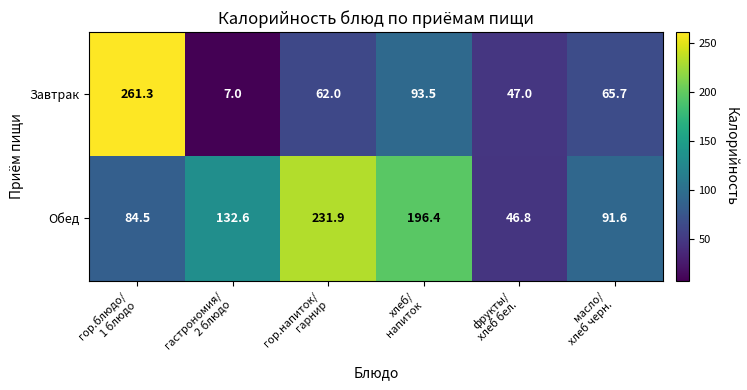

What is the total value across all series at фрукты/
хлеб бел.?

93.8